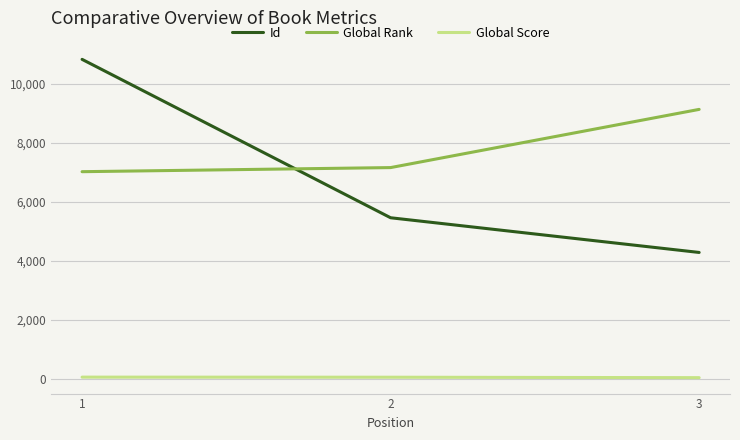

Is it true that Global Rank equals 9125 at 3?

True